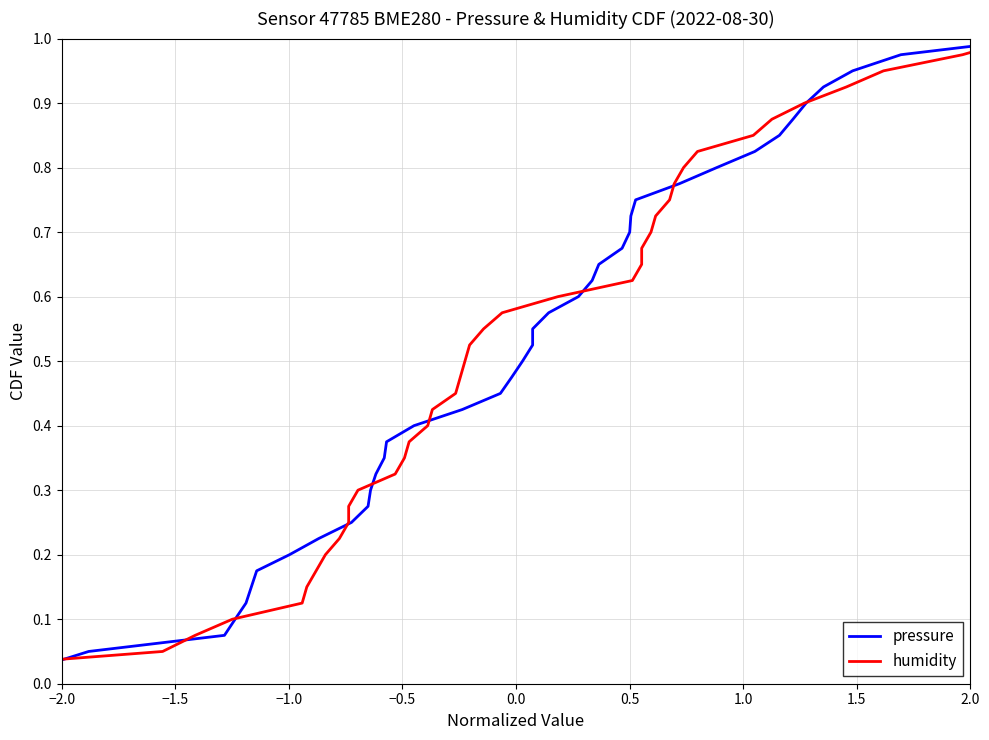

List the series in order of their peak value, highest first.

pressure, humidity